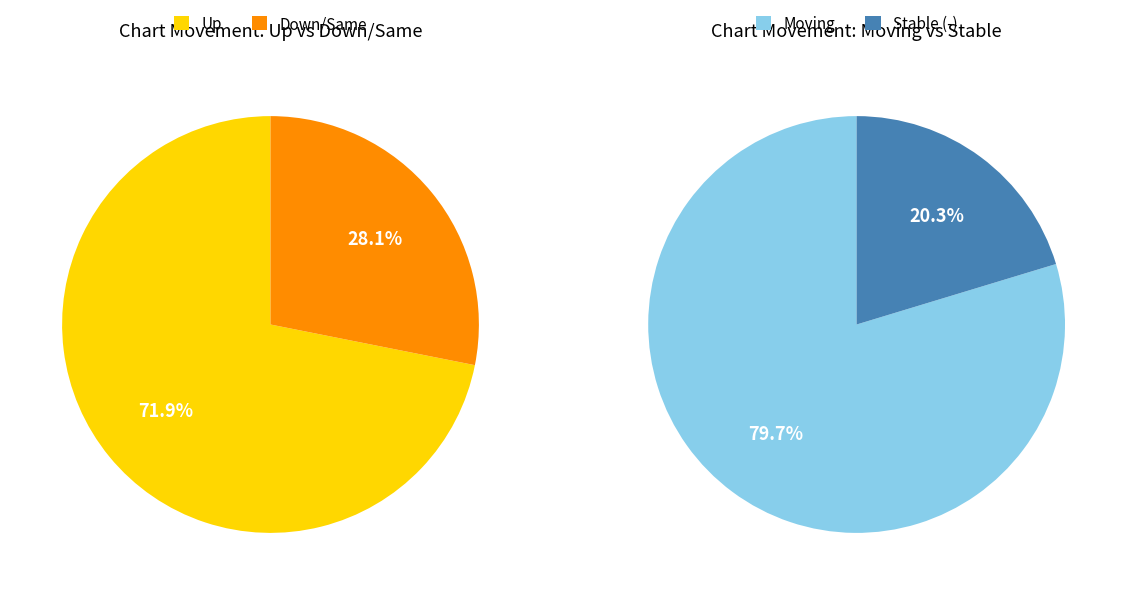

The down slice represents 1% of the pie. True or false?

False